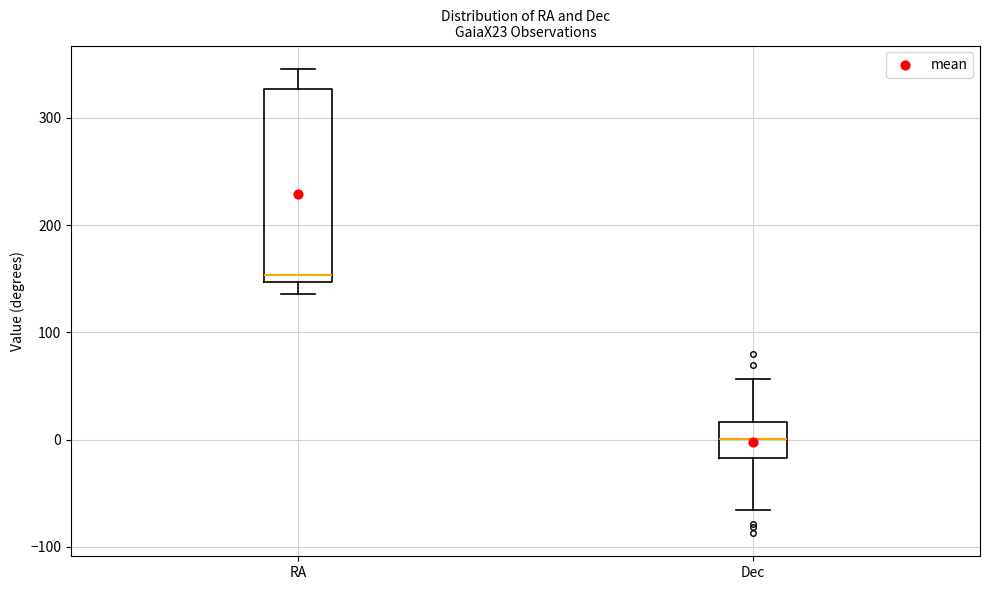

Comparing the boxes themselves (not the whiskers), which one is the tallest?

RA